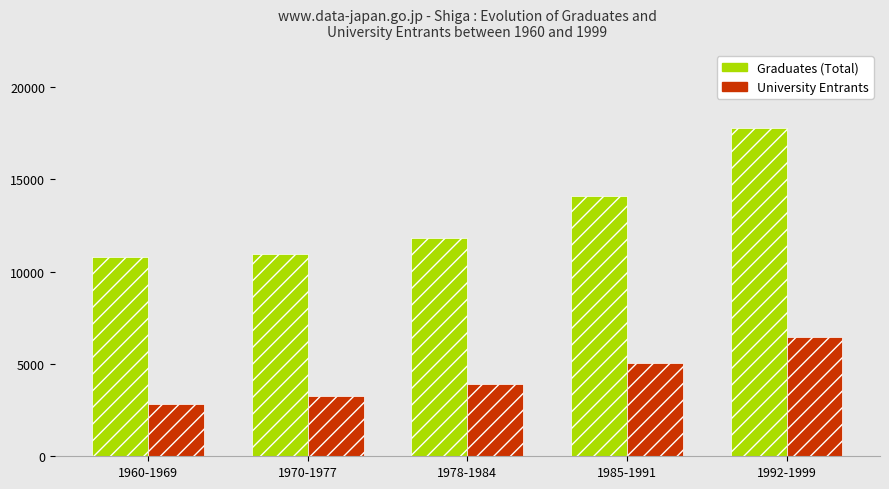

At which label is Graduates (Total) closest to 14278?

1985-1991